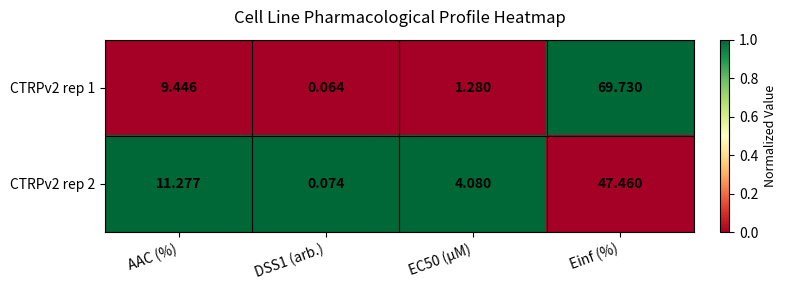

Where does the CTRPv2 rep 2 series first go above 11?

AAC (%)